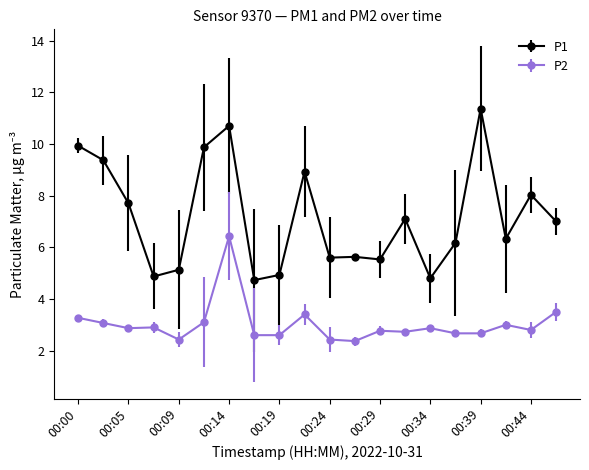

What is the lowest value of the P2 series?

2.4